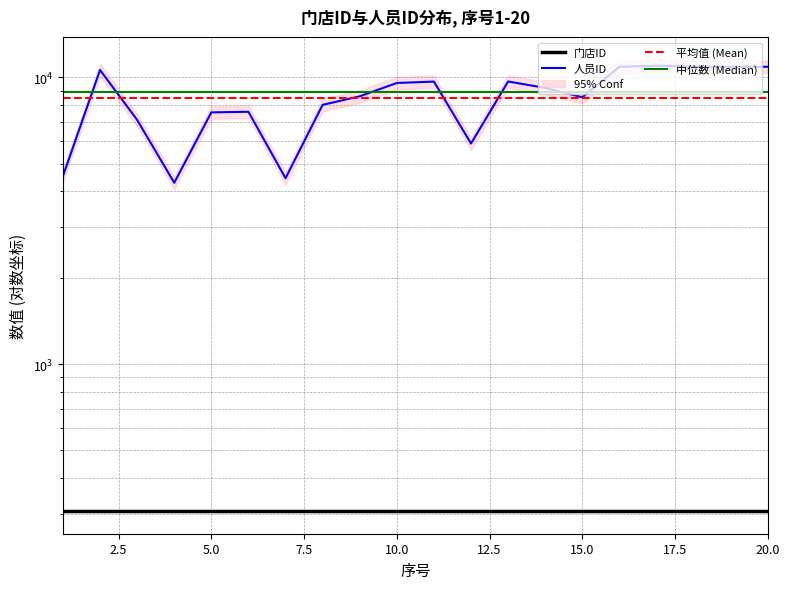

What is the sum of all 平均值 (Mean) values?

169809.0